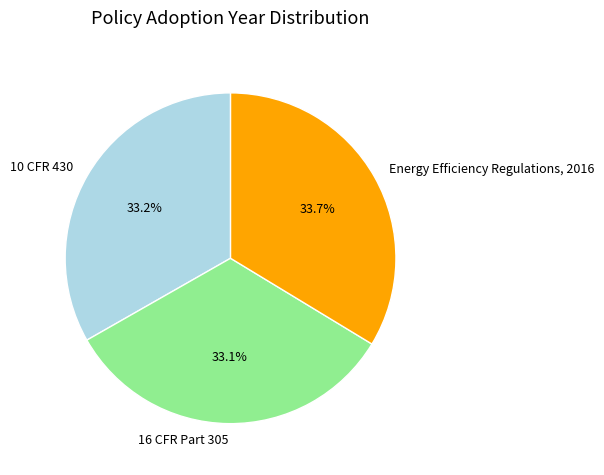

Rank the categories by value from lowest to highest.

16 CFR Part 305, 10 CFR 430, Energy Efficiency Regulations, 2016